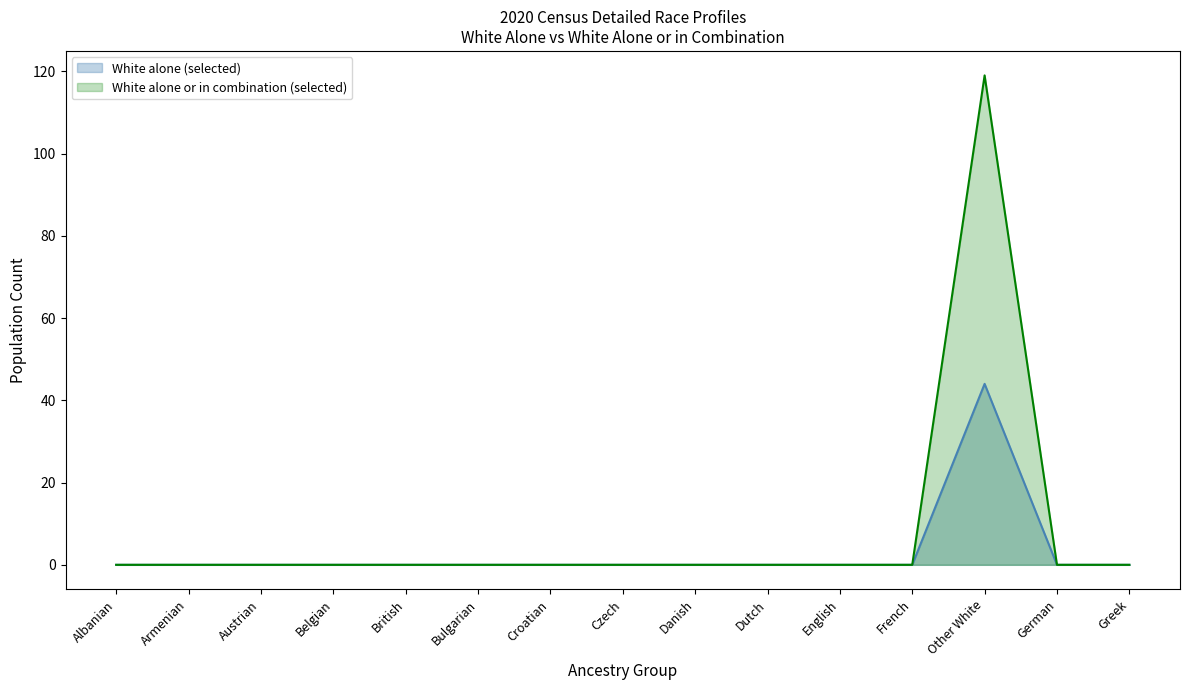

The White alone or in combination (selected) series shows 0 at German. True or false?

True